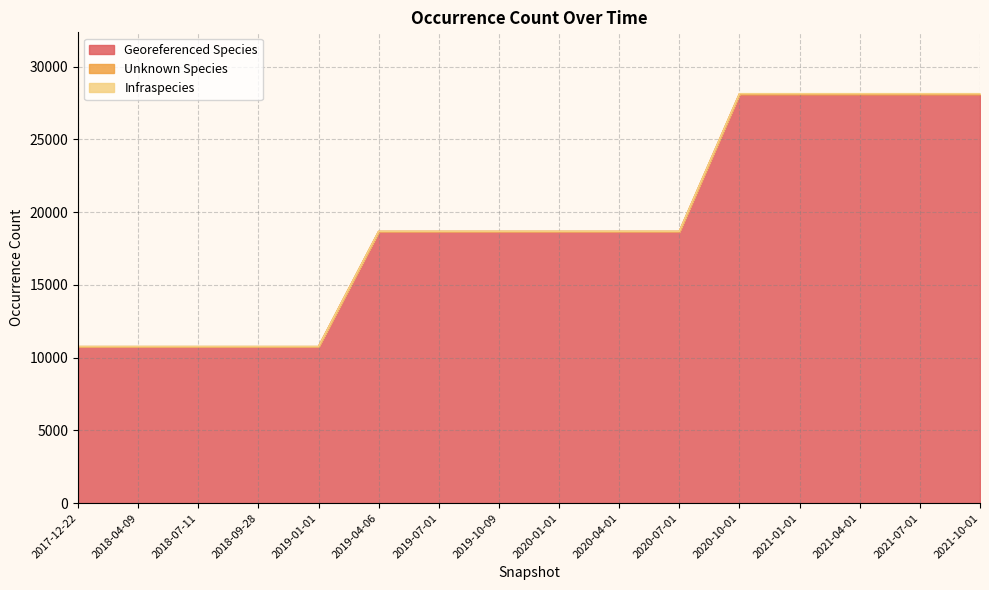

What is the highest value of the Georeferenced Species series?

28102